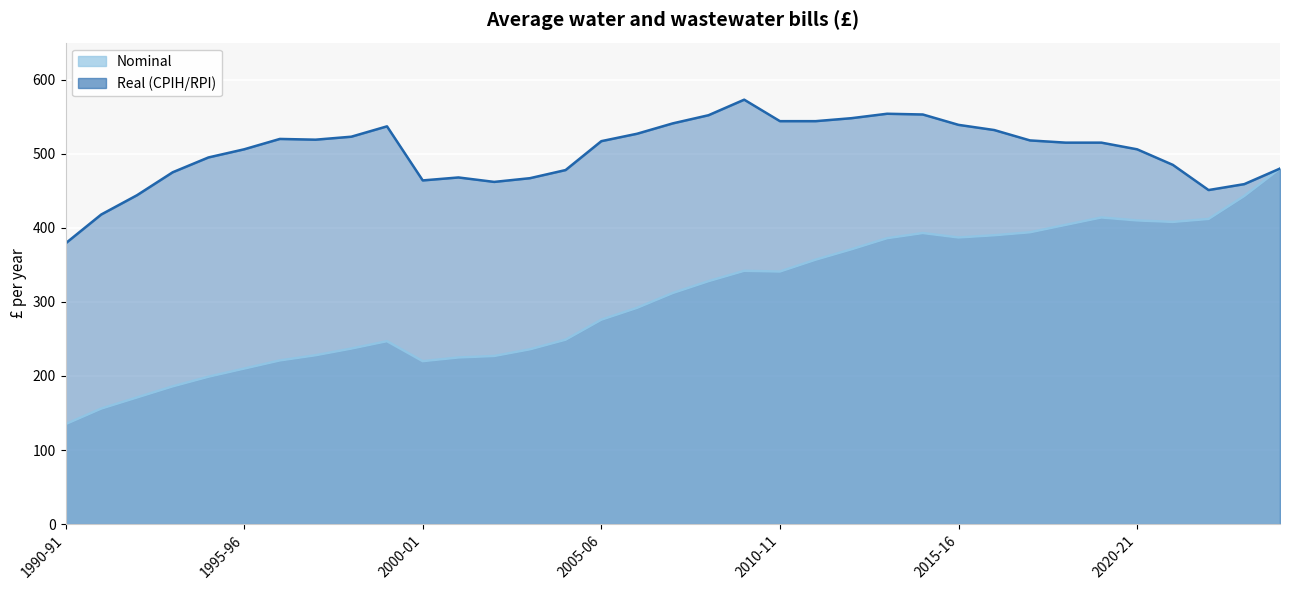

True or false: Real (CPIH/RPI) and Nominal intersect in this chart.

False